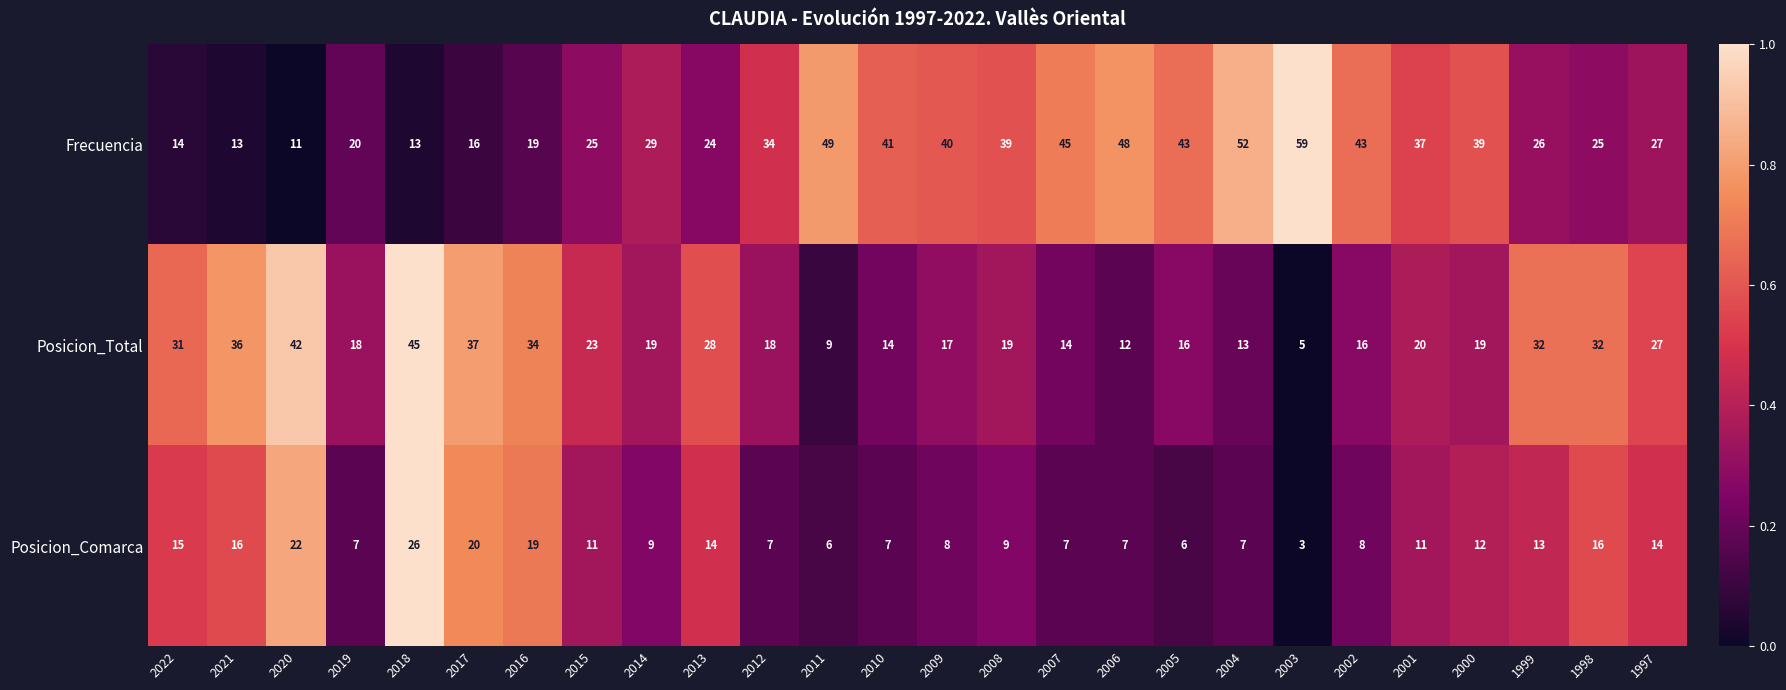

What is the minimum value for Frecuencia?

11